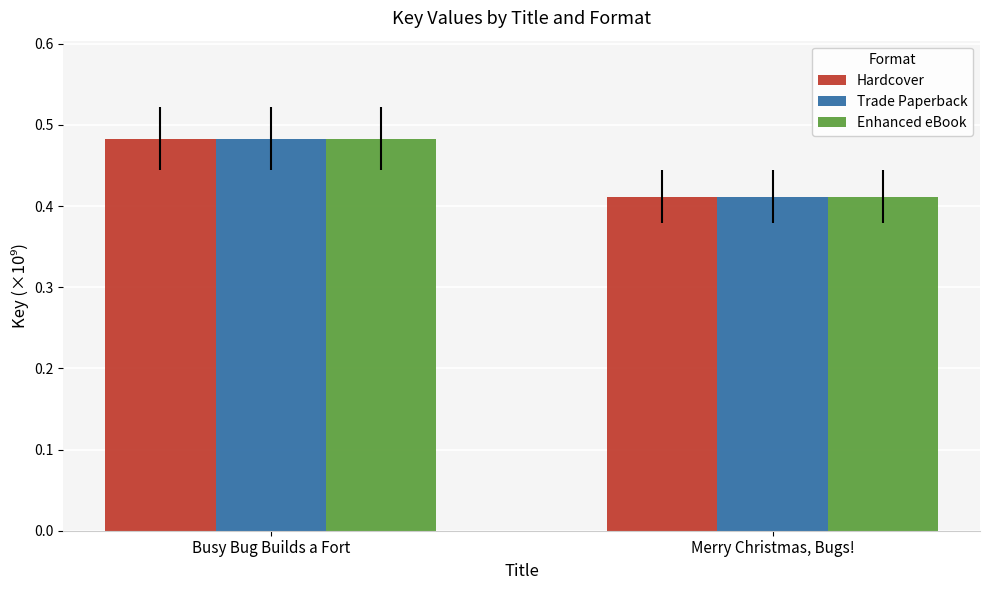

The Enhanced eBook series shows 0.1 at Busy Bug Builds a Fort. True or false?

False